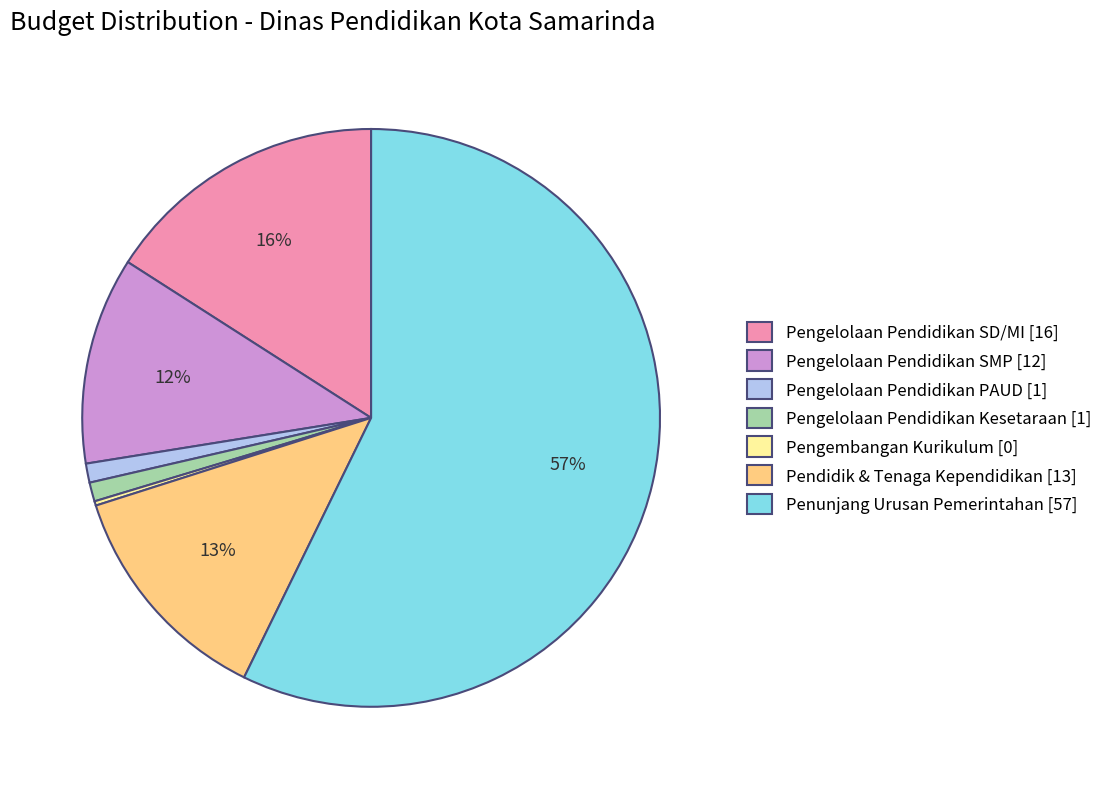

Combined, do Pengelolaan Pendidikan SMP [12] and Penunjang Urusan Pemerintahan [57] account for over 50%?

Yes